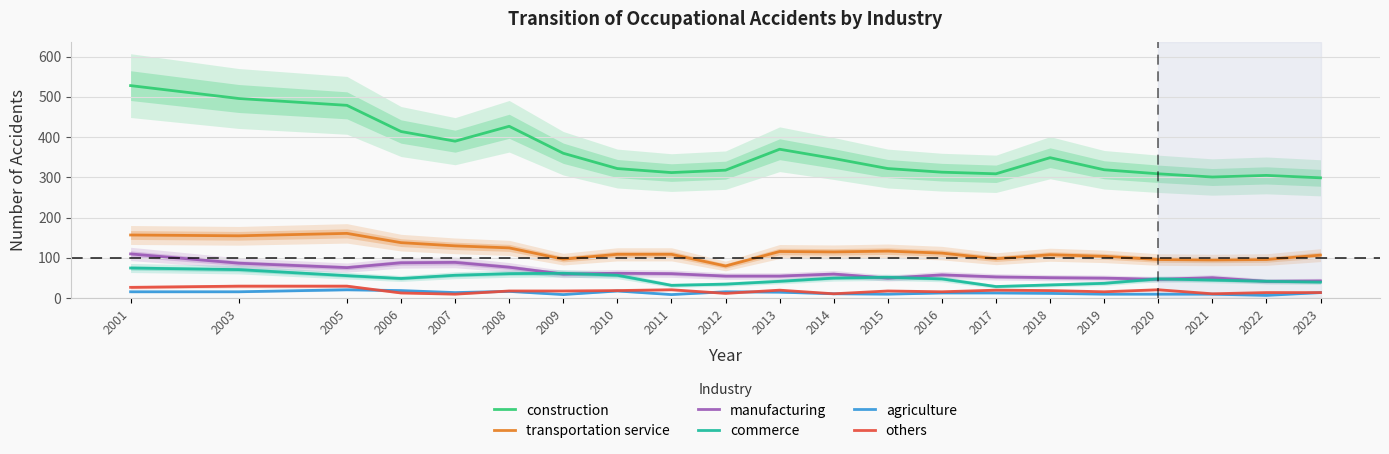

The value of construction at 2021 is 301. True or false?

True